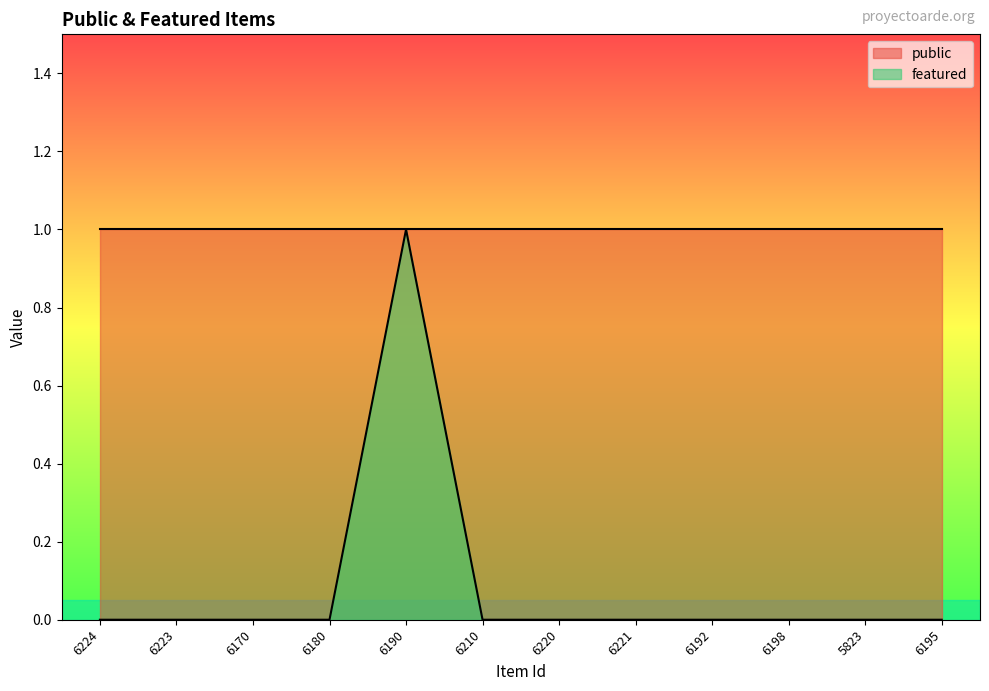

How many interior local peaks (higher than both neighbors) does the data have?

1